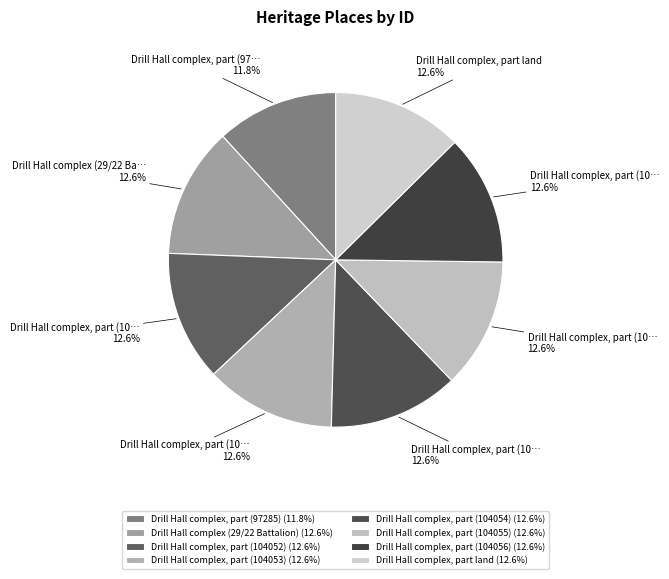

Between Drill Hall complex, part land and Drill Hall complex, part (104055), which is larger?

Drill Hall complex, part land